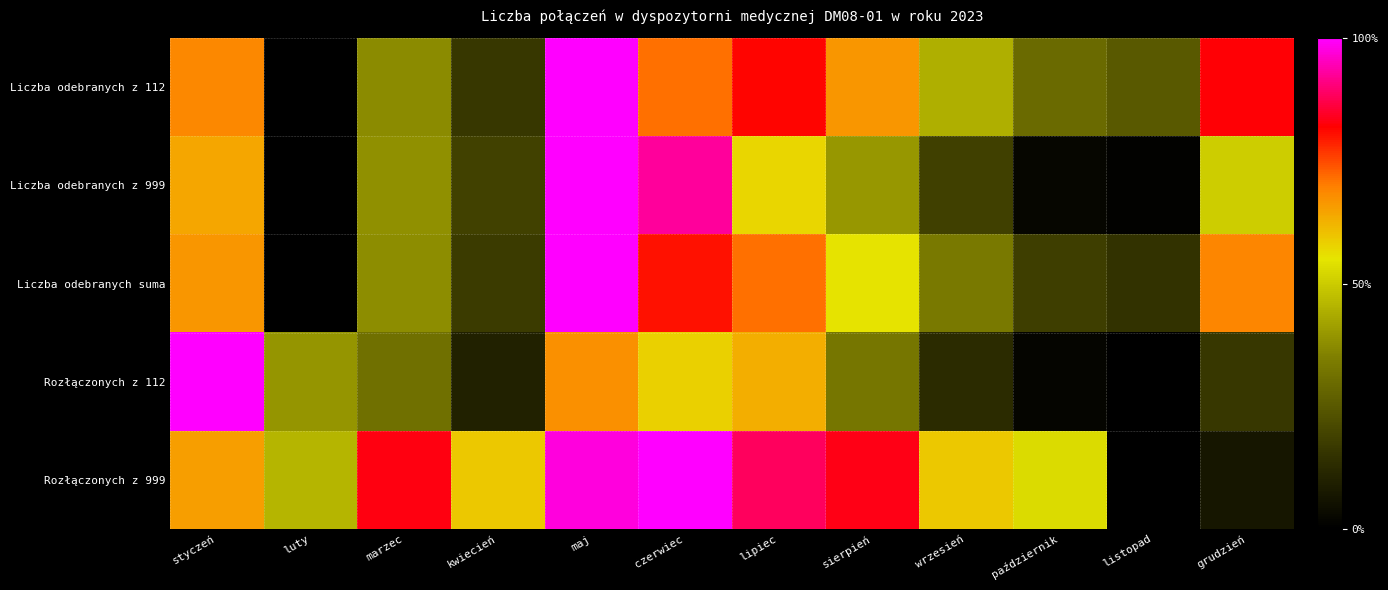

Which series has the widest spread of values?

Liczba odebranych z 112